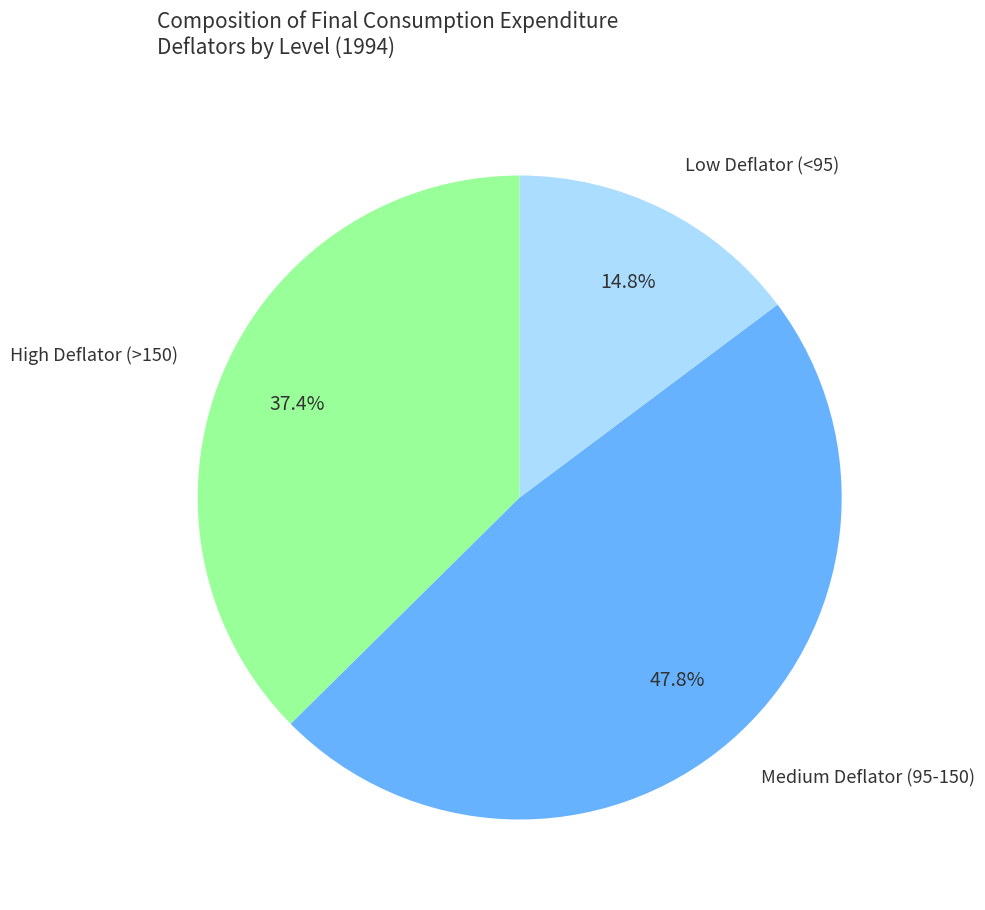

What percentage do Medium Deflator (95-150) and Low Deflator (<95) together represent?

62.6%